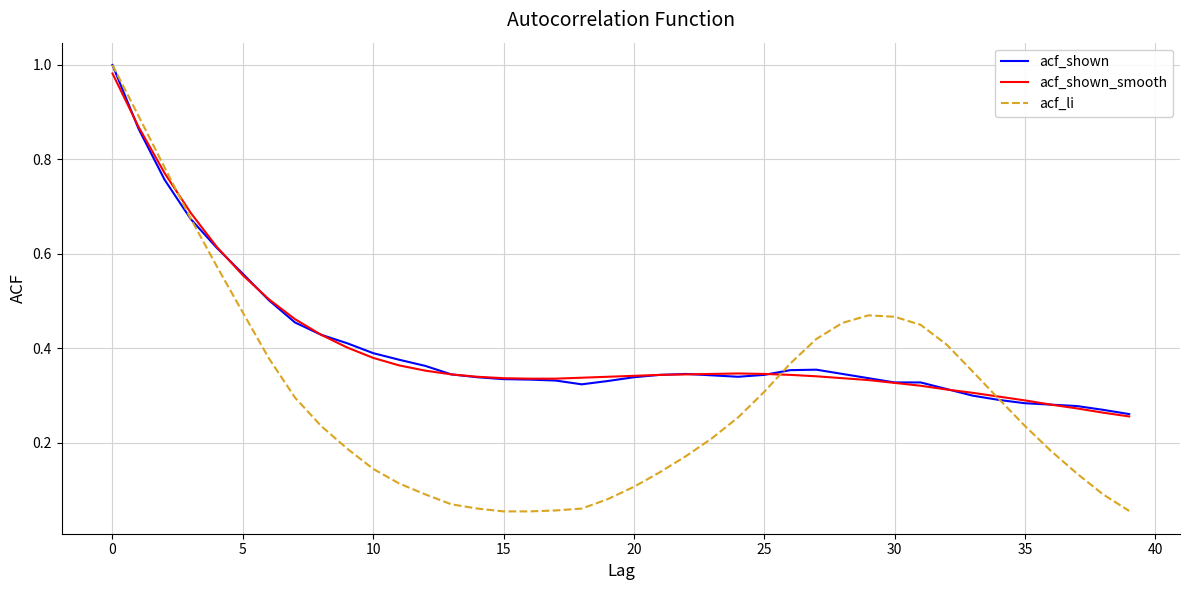

Which series has the widest spread of values?

acf_li